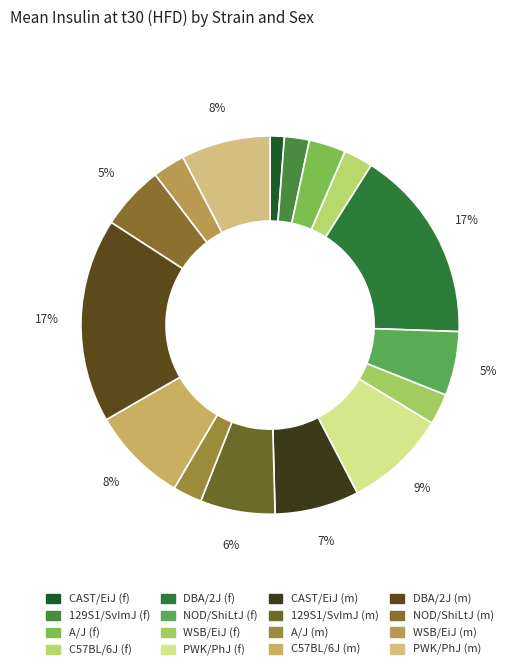

Which category has the biggest portion of the pie?

DBA/2J (m)